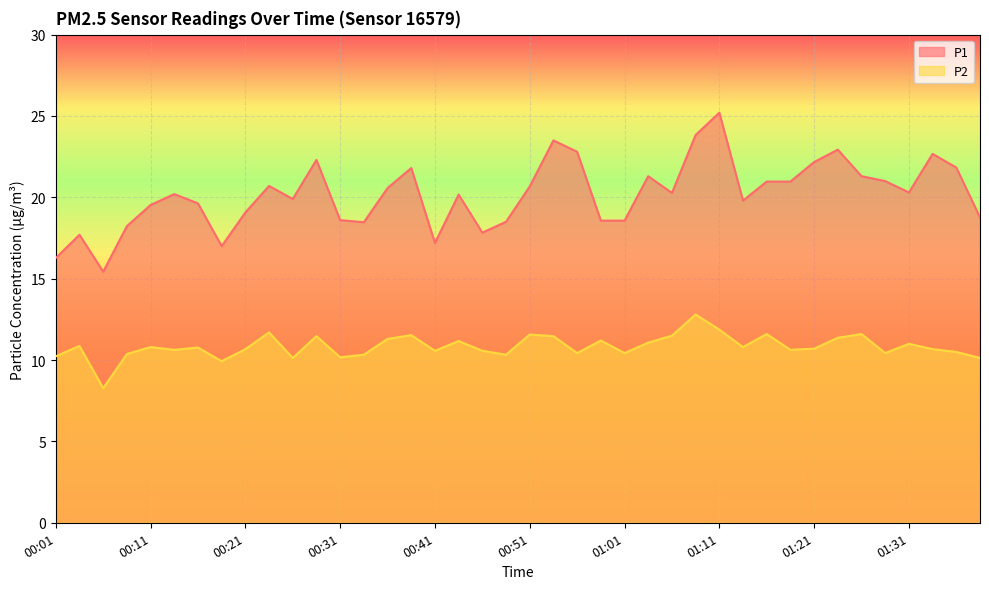

Does the chart display data point markers on the line(s)?

No